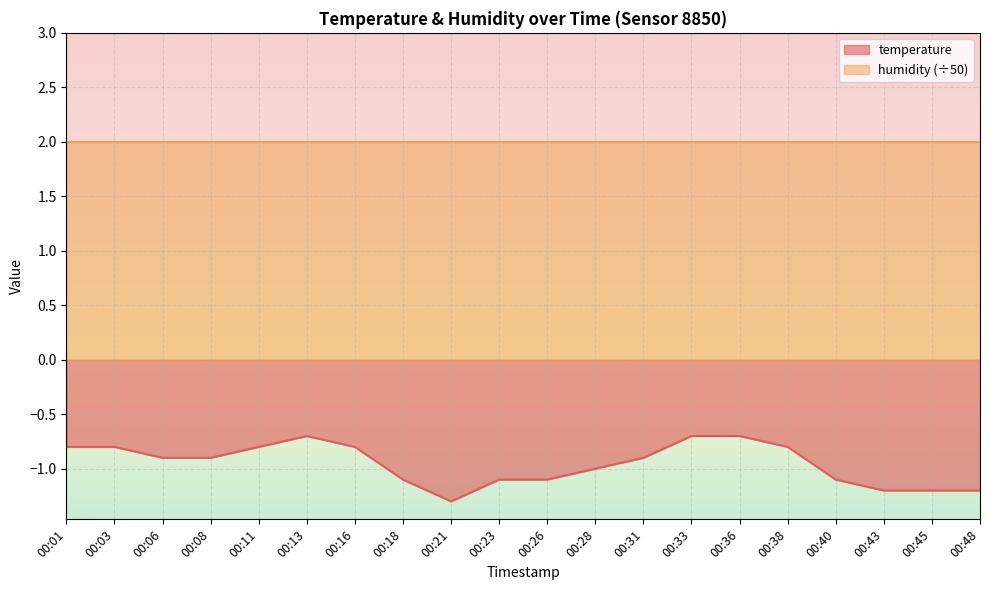

The chart shows a value of -1.4 at 00:01. True or false?

False